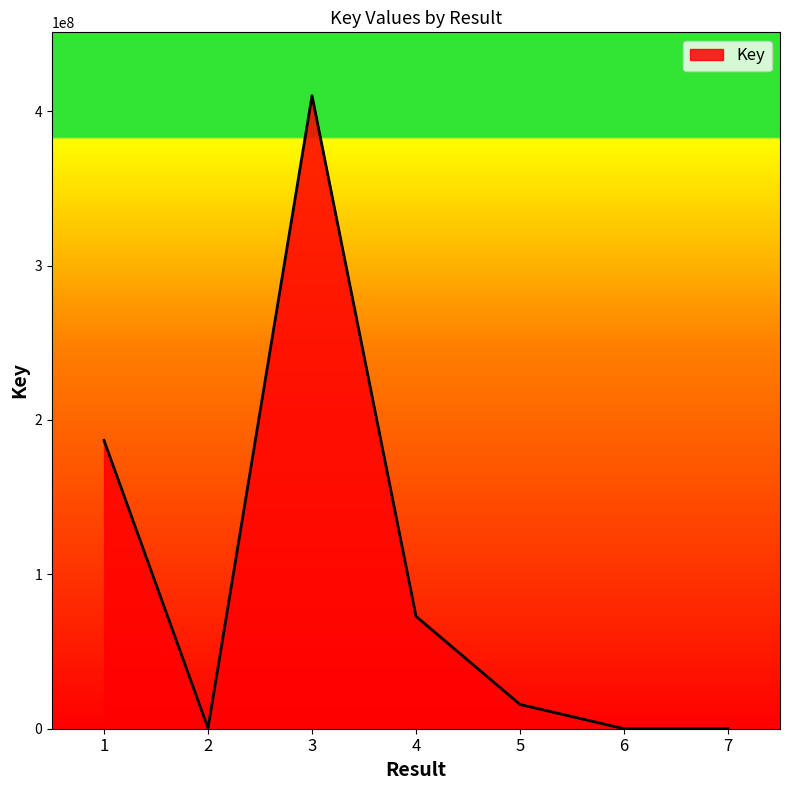

What is the ratio of the value at 4 to the value at 7?

12847.7